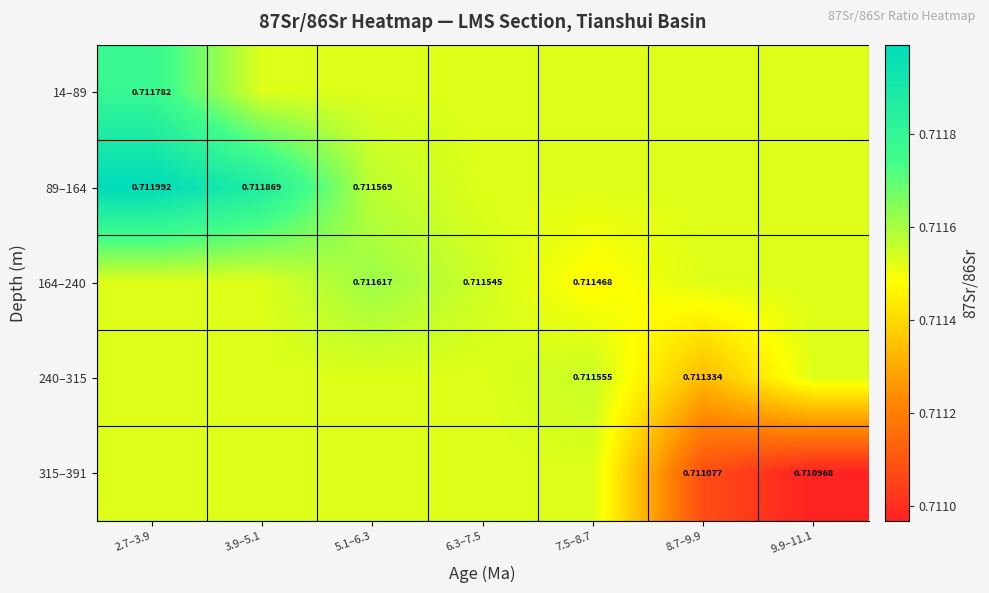

Is the value of 240–315 at 7.5–8.7 greater than the value of 164–240 at 5.1–6.3?

No